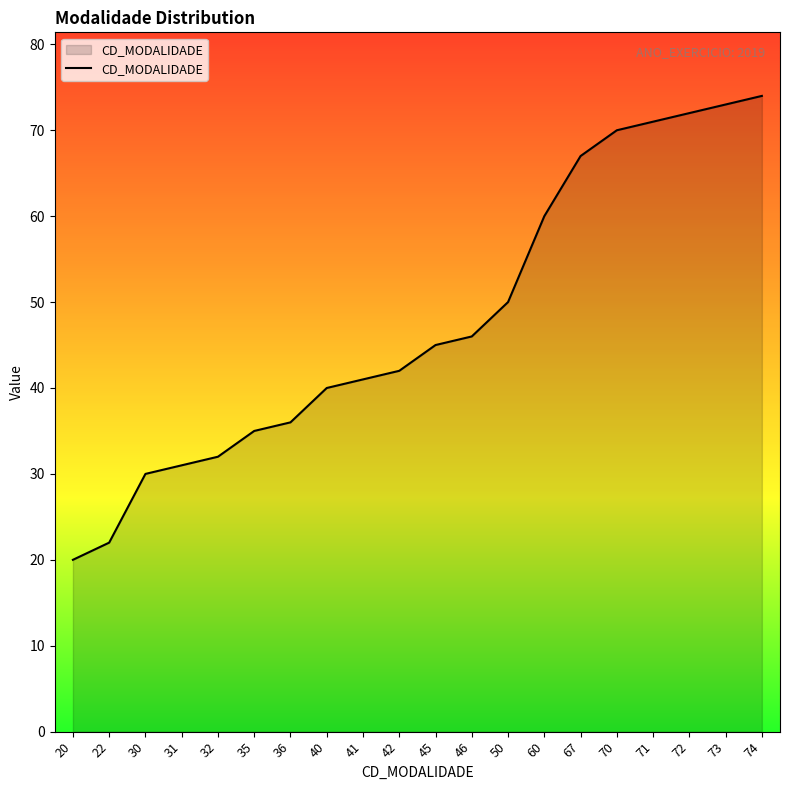

True or false: the data shows 67 at 45.

False